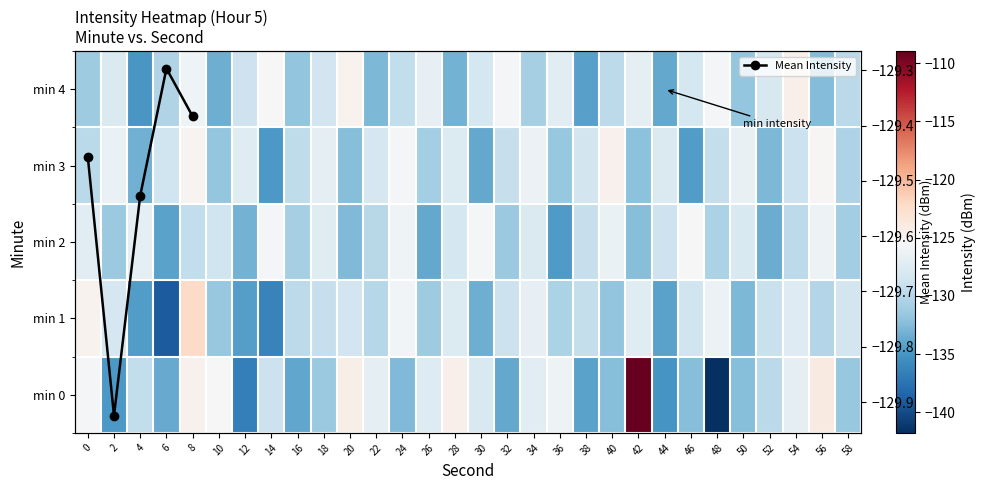

Reading right to left, list all the values displayed in this chart.

0: 58=-131.5	56=-123.8	54=-126.9	52=-129.8	50=-132.3	48=-141.8	46=-132.3	44=-135.0	42=-109.0	40=-132.3	38=-134.1	36=-126.2	34=-127.1	32=-133.7	30=-127.8	28=-124.5	26=-127.5	24=-132.6	22=-127.0	20=-124.5	18=-131.4	16=-133.9	14=-128.9	12=-136.6	10=-125.3	8=-124.7	6=-133.7	4=-129.4	2=-134.7	0=-125.5
1: 58=-128.4	56=-130.2	54=-127.5	52=-129.0	50=-132.7	48=-126.3	46=-128.6	44=-134.1	42=-127.4	40=-131.8	38=-129.3	36=-130.5	34=-126.7	32=-128.9	30=-133.4	28=-127.6	26=-131.2	24=-125.8	22=-130.1	20=-128.5	18=-129.2	16=-129.7	14=-136.3	12=-134.5	10=-131.6	8=-122.2	6=-139.0	4=-134.5	2=-128.1	0=-124.7
2: 58=-131.1	56=-126.2	54=-129.7	52=-133.5	50=-127.9	48=-130.6	46=-125.4	44=-128.8	42=-132.3	40=-126.5	38=-129.2	36=-134.6	34=-127.8	32=-131.4	30=-125.7	28=-128.2	26=-133.8	24=-126.1	22=-129.9	20=-132.6	18=-127.3	16=-130.8	14=-125.6	12=-133.1	10=-128.7	8=-129.4	6=-134.2	4=-126.8	2=-131.5	0=-127.1
3: 58=-130.4	56=-125.2	54=-128.9	52=-132.8	50=-126.6	48=-129.3	46=-134.5	44=-127.8	42=-132.1	40=-124.7	38=-128.4	36=-131.6	34=-126.3	32=-129.1	30=-133.7	28=-127.6	26=-130.9	24=-125.5	22=-128.1	20=-132.4	18=-126.8	16=-129.5	14=-134.8	12=-127.3	10=-131.7	8=-124.9	6=-128.6	4=-133.2	2=-126.4	0=-129.8
4: 58=-129.8	56=-132.5	54=-124.6	52=-128.0	50=-131.7	48=-125.5	46=-128.2	44=-133.8	42=-126.9	40=-129.6	38=-134.3	36=-127.1	34=-130.8	32=-125.6	30=-128.3	28=-133.1	26=-126.7	24=-129.4	22=-132.7	20=-124.8	18=-128.5	16=-131.9	14=-125.3	12=-128.8	10=-133.4	8=-126.1	6=-130.3	4=-134.9	2=-127.7	0=-131.2